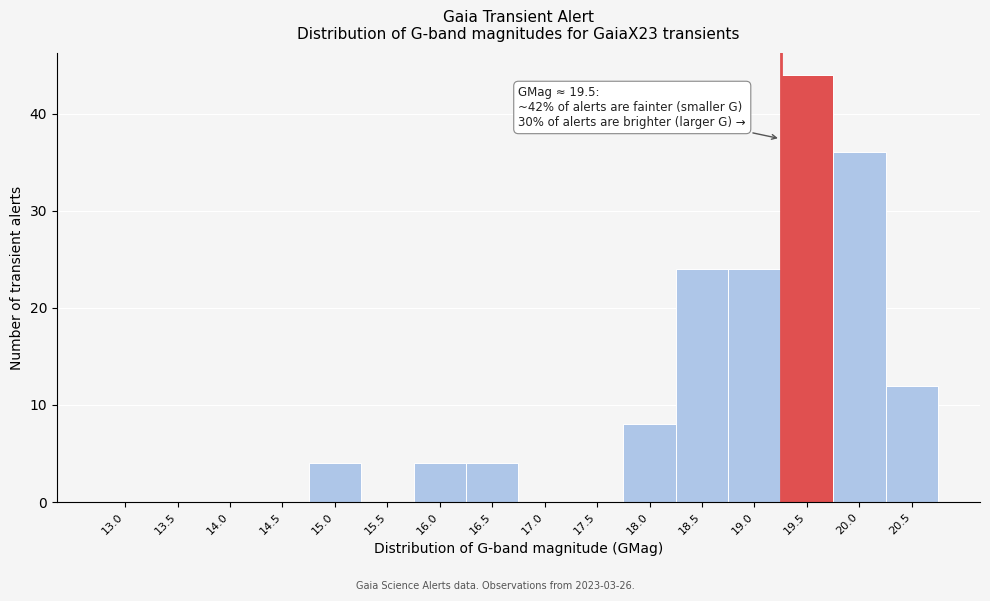

Reading left to right, extract all data points from this chart.

13.0=0	13.5=0	14.0=0	14.5=0	15.0=4	15.5=0	16.0=4	16.5=4	17.0=0	17.5=0	18.0=8	18.5=24	19.0=24	19.5=44	20.0=36	20.5=12